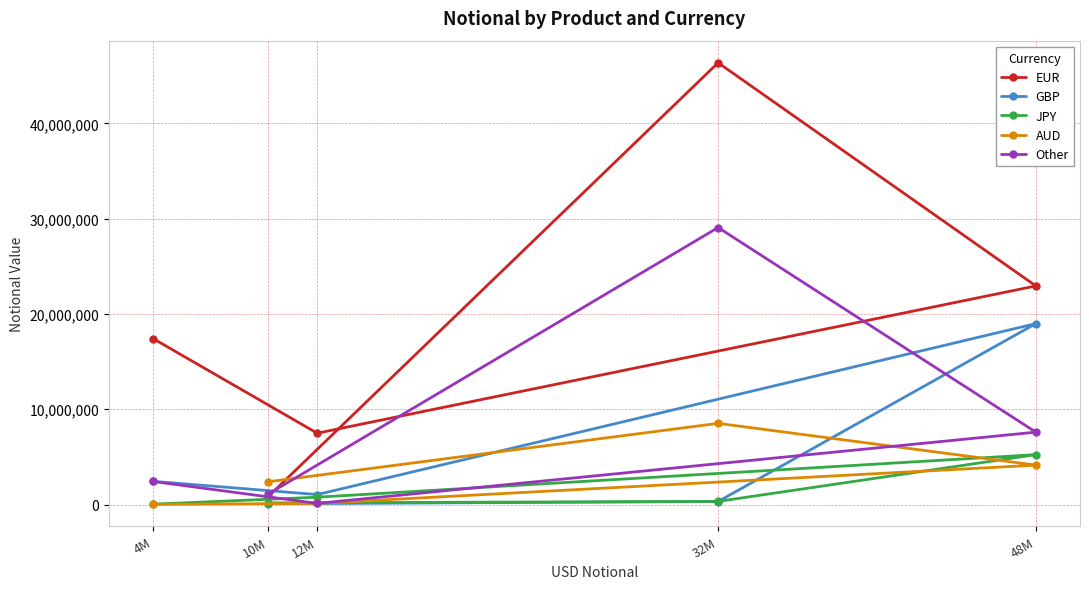

At which label is GBP closest to 9531917?

4M